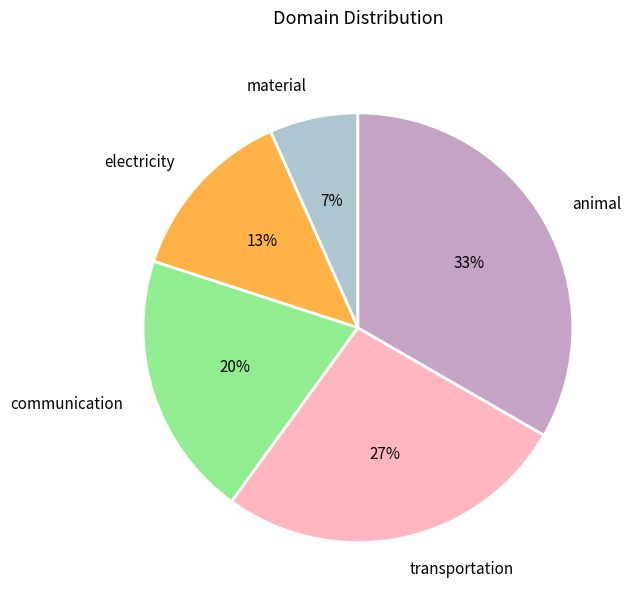

Rank the categories by value from lowest to highest.

material, electricity, communication, transportation, animal